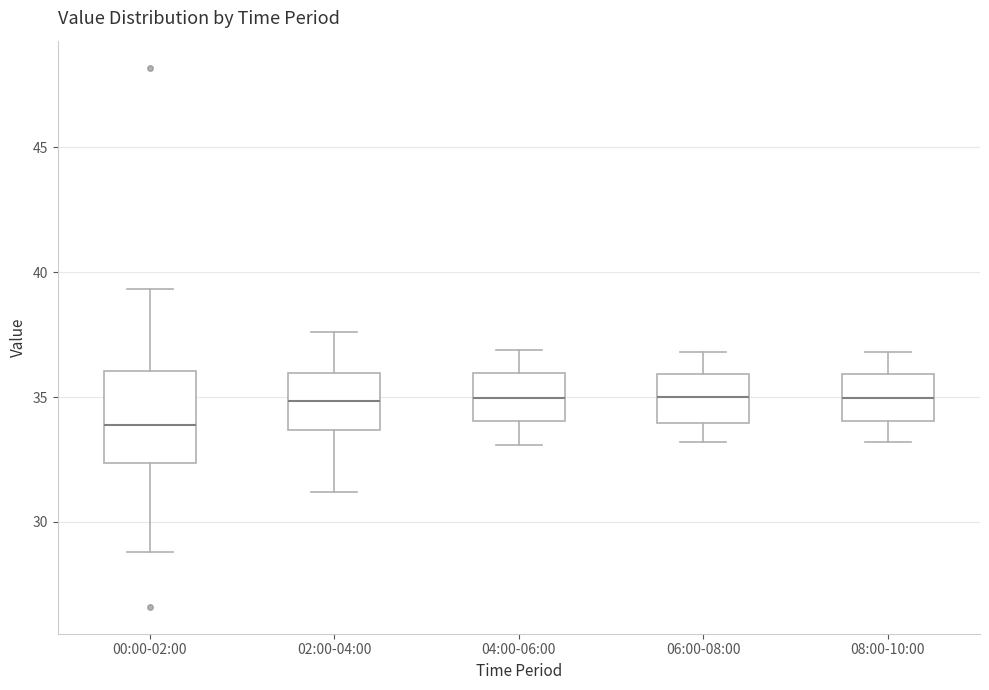

Where does the lower whisker of the box for 08:00-10:00 end on the y-axis? The values are not printed on the chart, so give them approximately, as read against the axis.

33.0